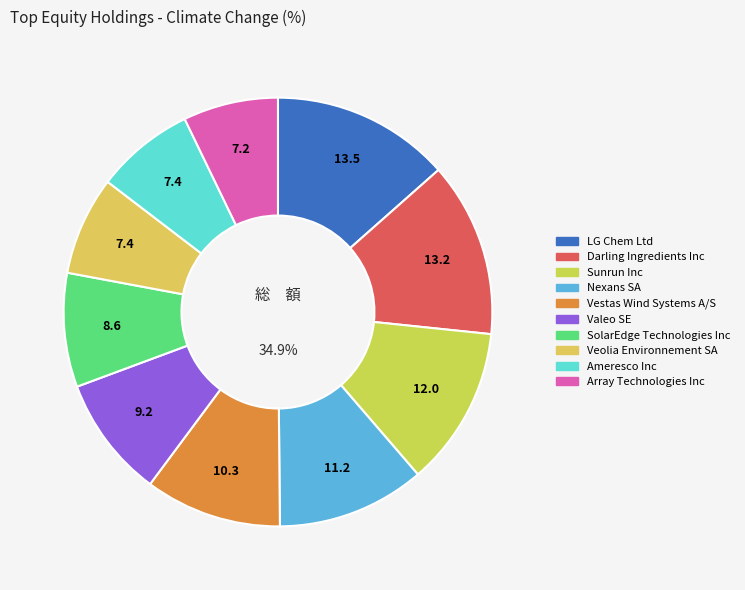

Does any single category account for the majority?

No